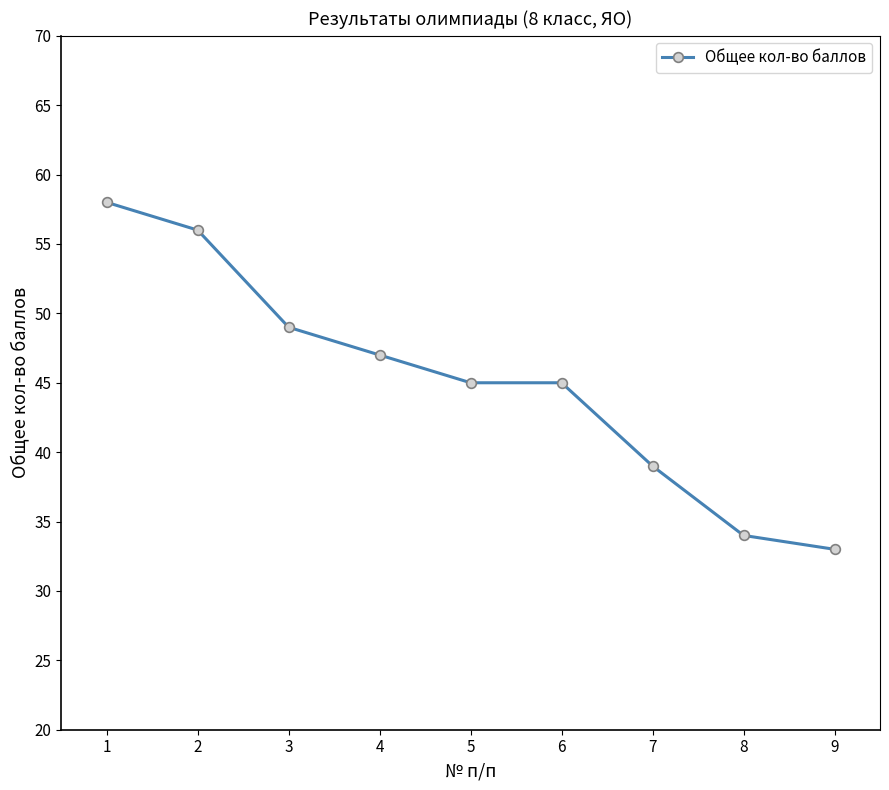

What is the change in value from 1 to 2?

-2